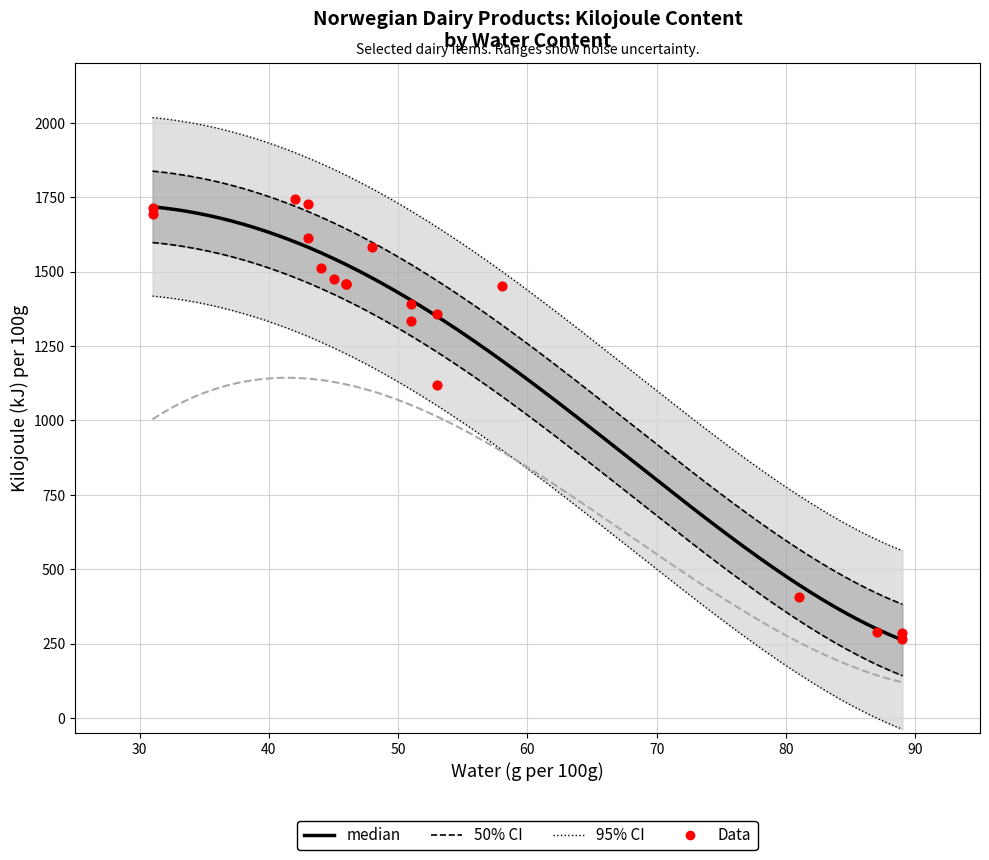

At how many categories does at least one series exceed 535?

16